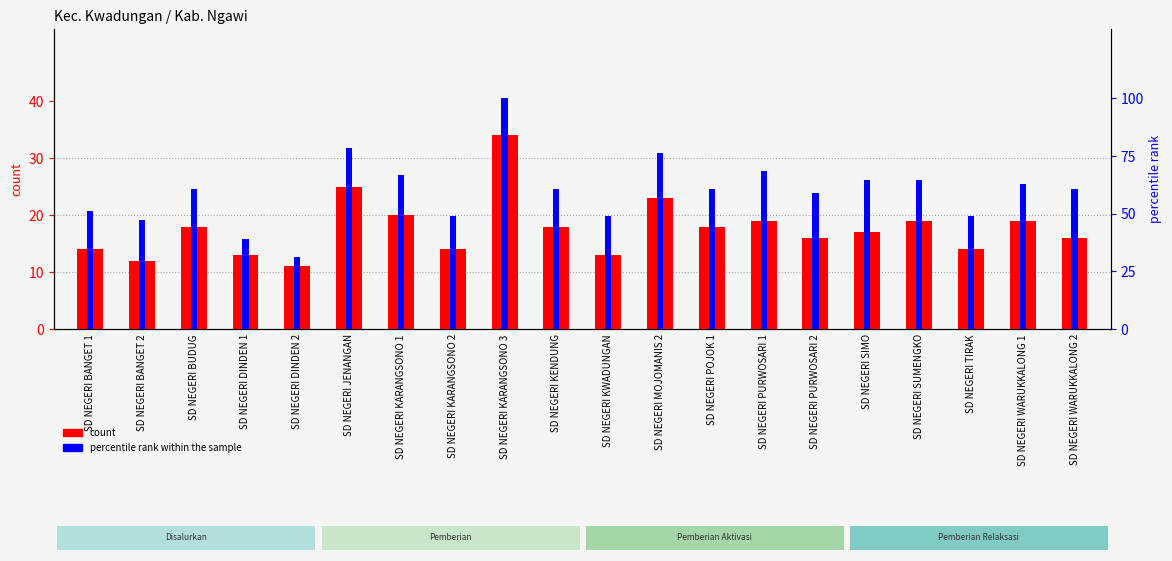

What is the minimum value for count?

11.0